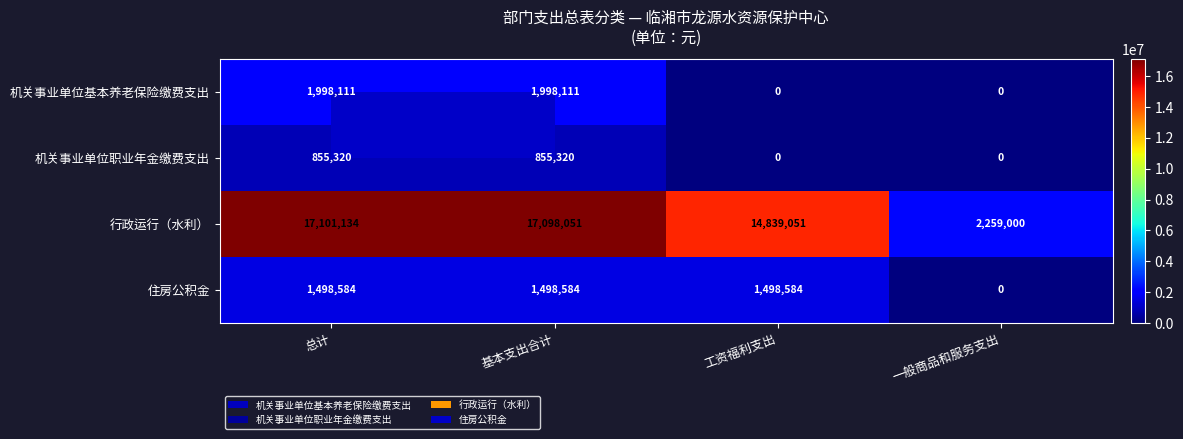

The 机关事业单位基本养老保险缴费支出 series shows 0 at 工资福利支出. True or false?

True